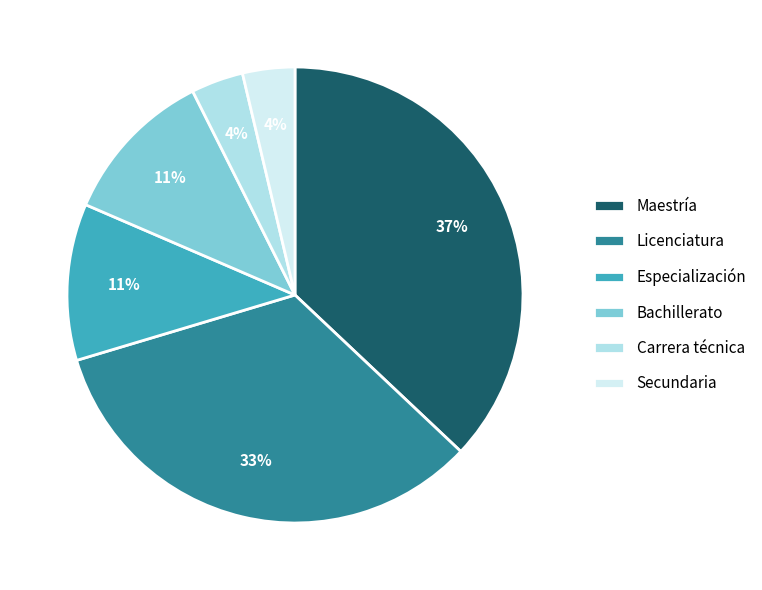

Count the number of slices in the pie.

6